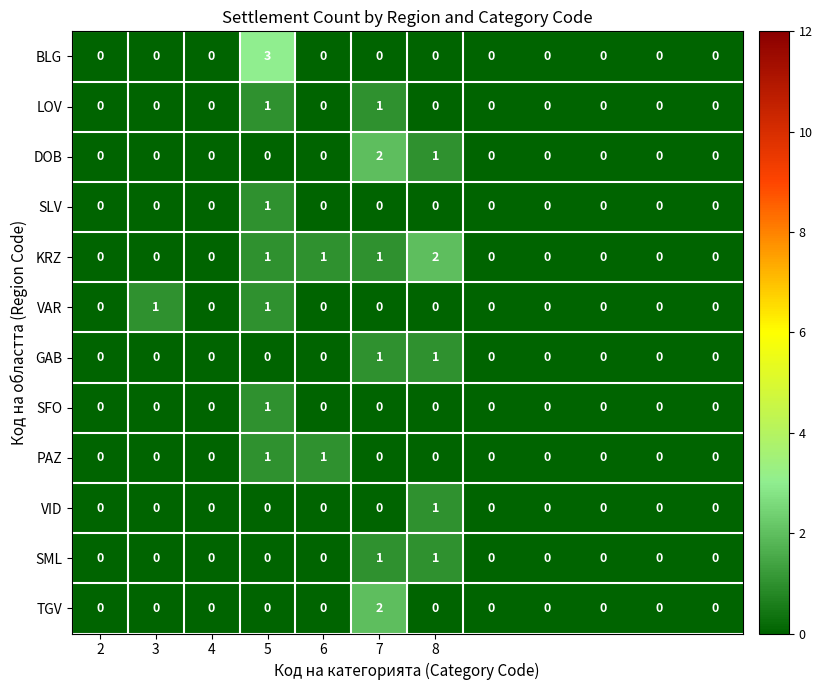

Count the VAR values in the range 0 to 1.

12